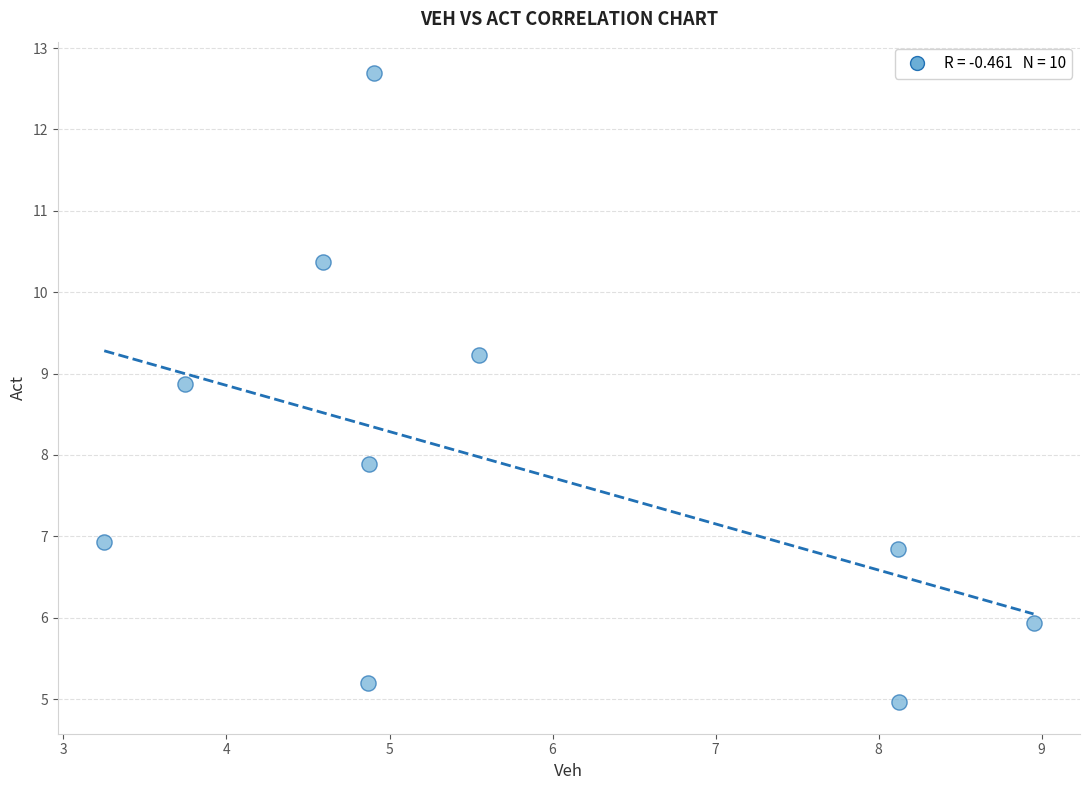

What Y value in the scatter plot is closest to 8?

7.9